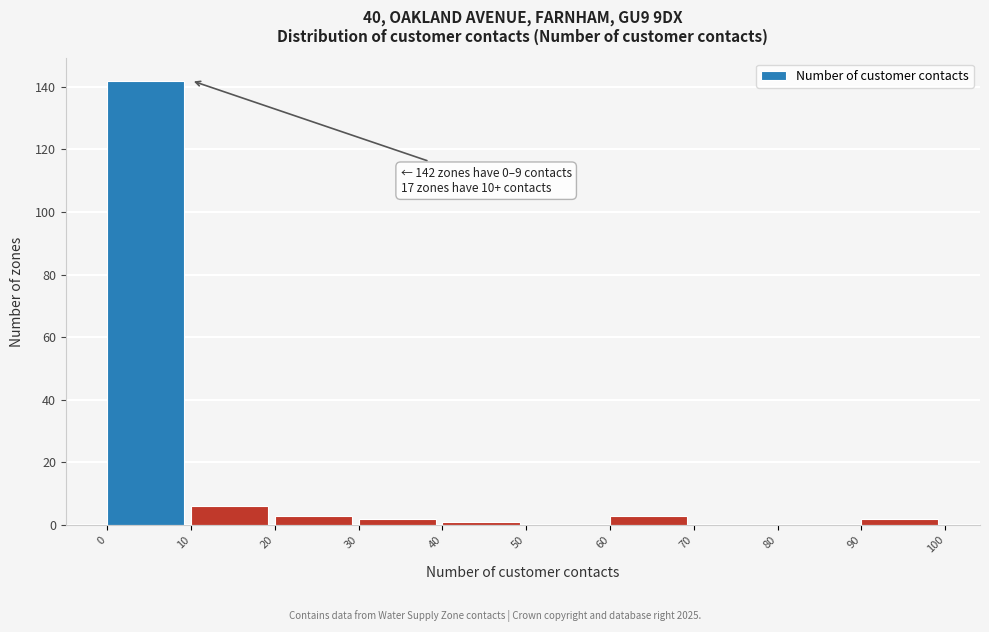

Which range on the x-axis has the tallest bar?

0 to 10